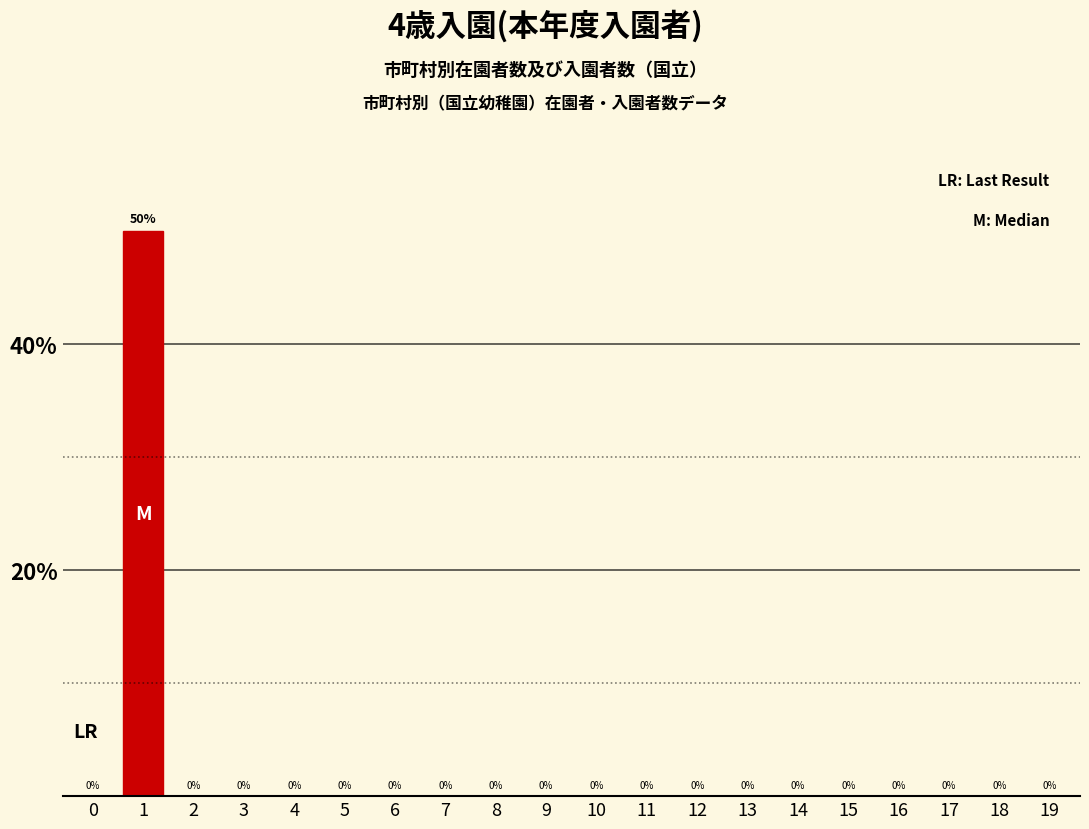

Reading left to right, transcribe all the data shown in this chart.

0=0	1=50	2=0	3=0	4=0	5=0	6=0	7=0	8=0	9=0	10=0	11=0	12=0	13=0	14=0	15=0	16=0	17=0	18=0	19=0